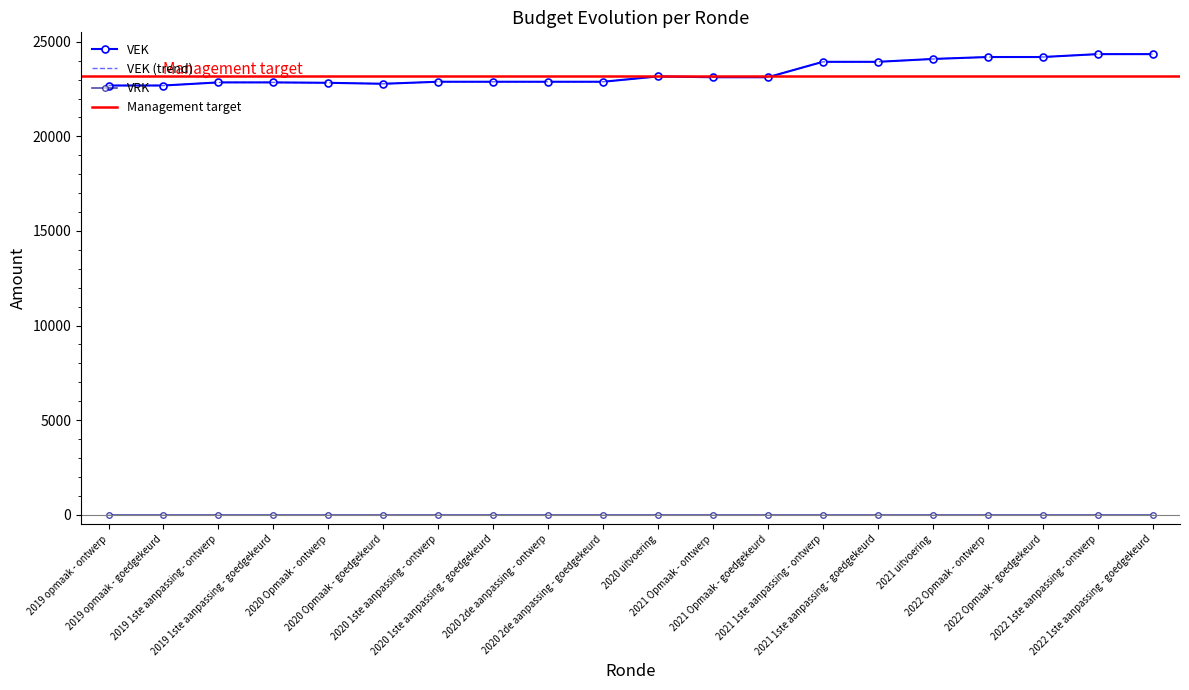

How many data points are less than 23126?

10